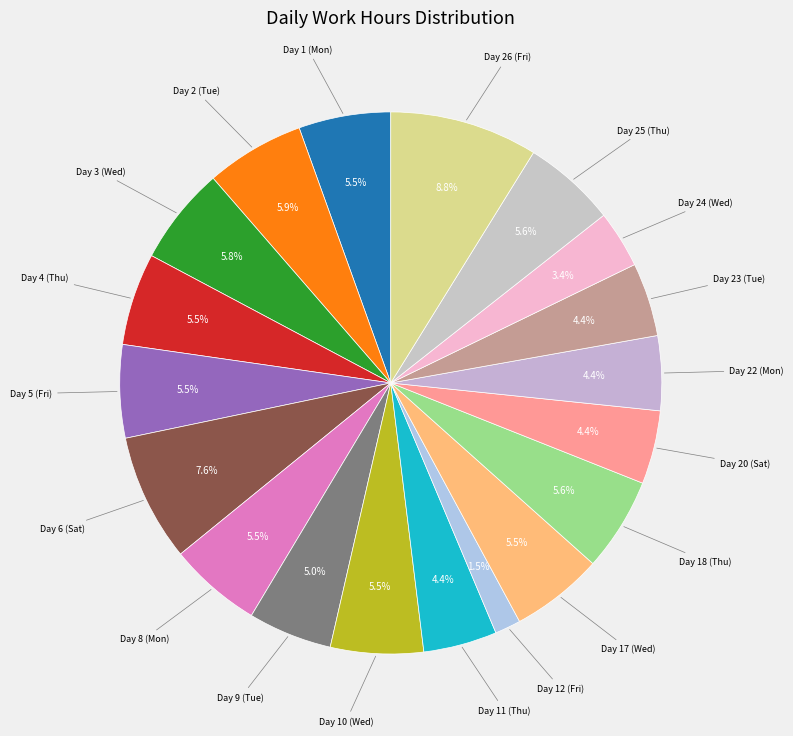

To the nearest percent, what is the average slice percentage?

5%